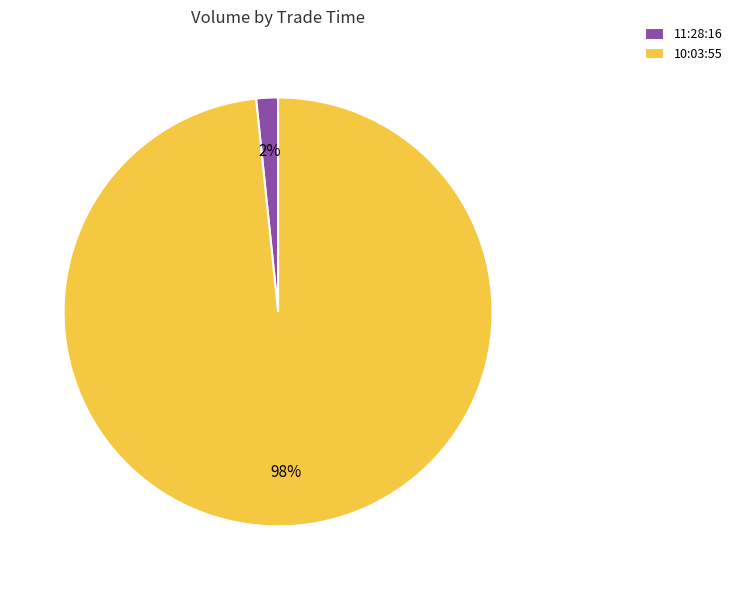

What is the largest slice in the pie chart?

10:03:55